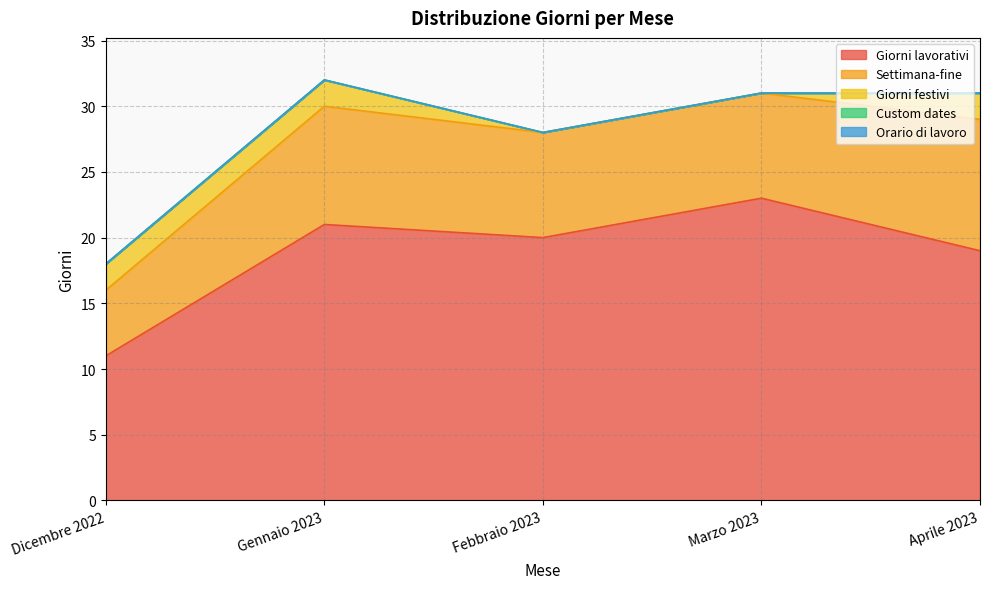

At Dicembre 2022, list the series in order from largest to smallest.

Giorni lavorativi, Settimana-fine, Giorni festivi, Custom dates, Orario di lavoro